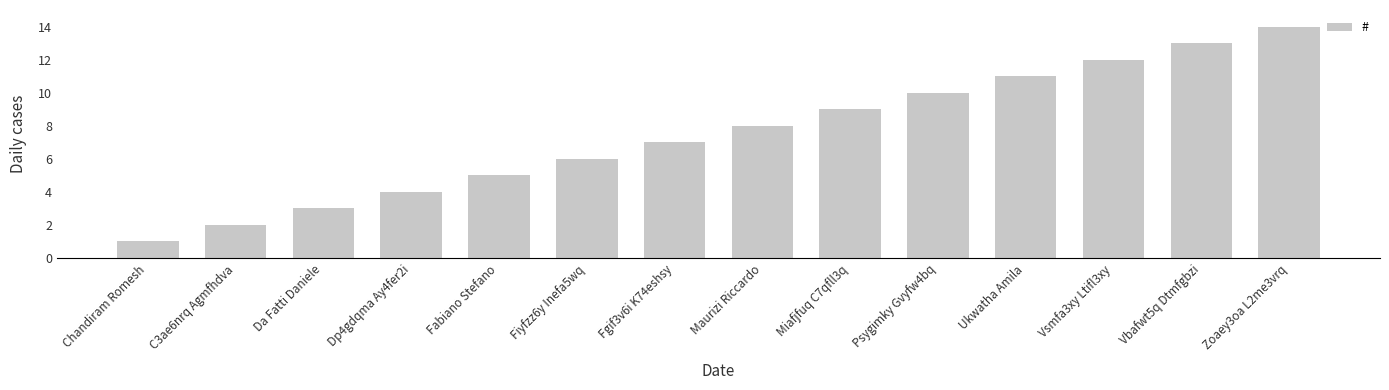

Does the chart contain any negative values?

No